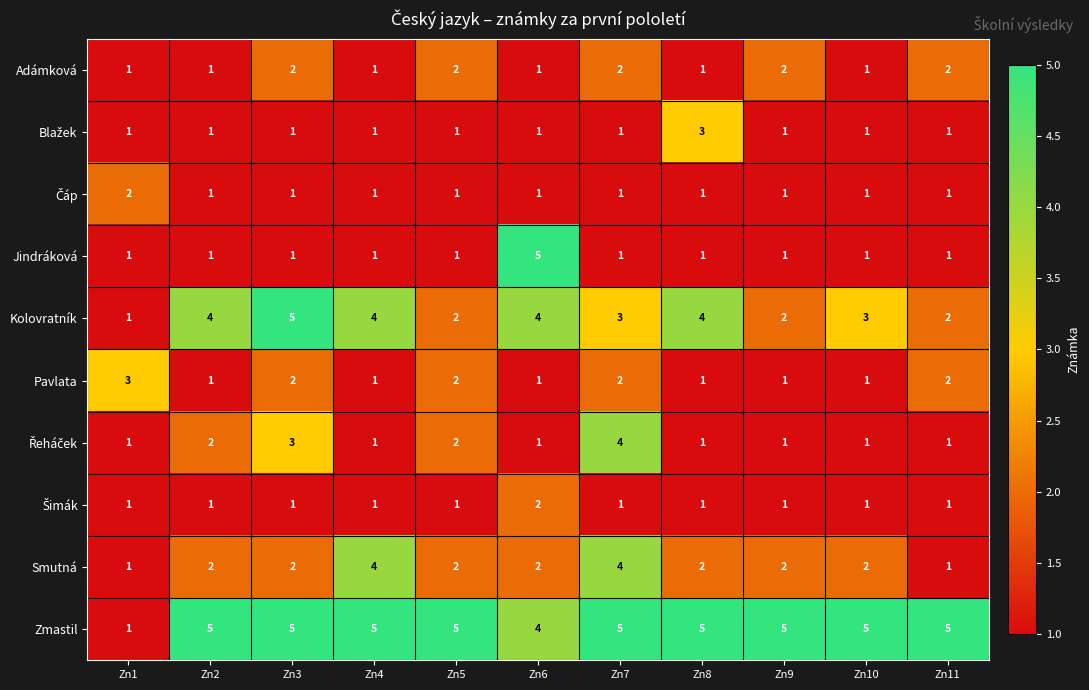

Which series has the largest total across all categories?

Zmastil